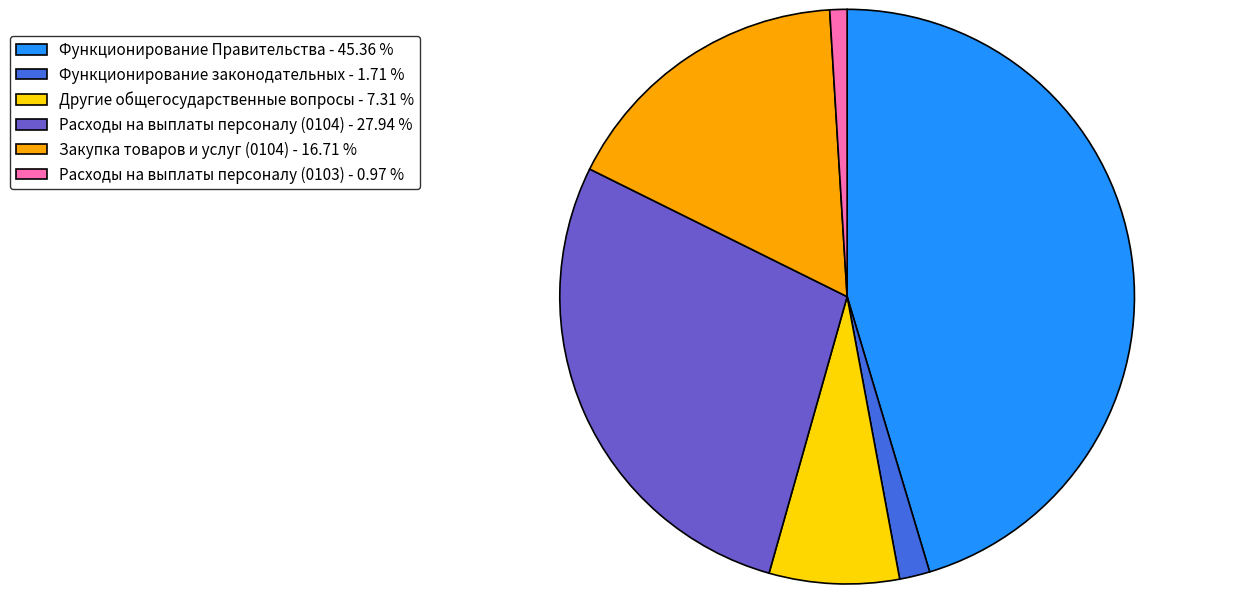

Which has a higher value, Другие общегосударственные вопросы - 7.31 % or Расходы на выплаты персоналу (0104) - 27.94 %?

Расходы на выплаты персоналу (0104) - 27.94 %